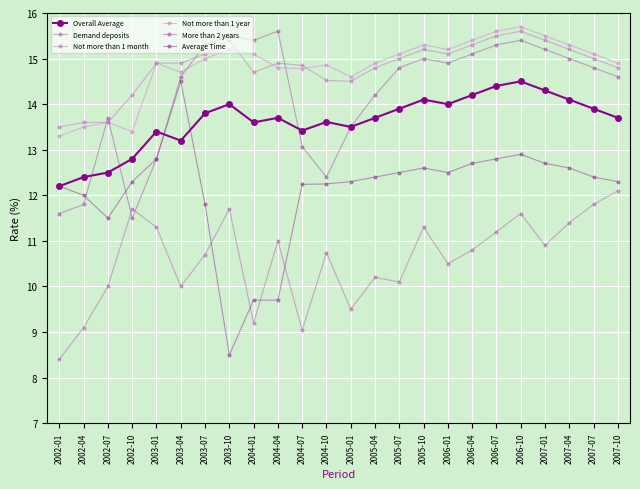

The value of More than 2 years at 2002-07 is 13.7. True or false?

True